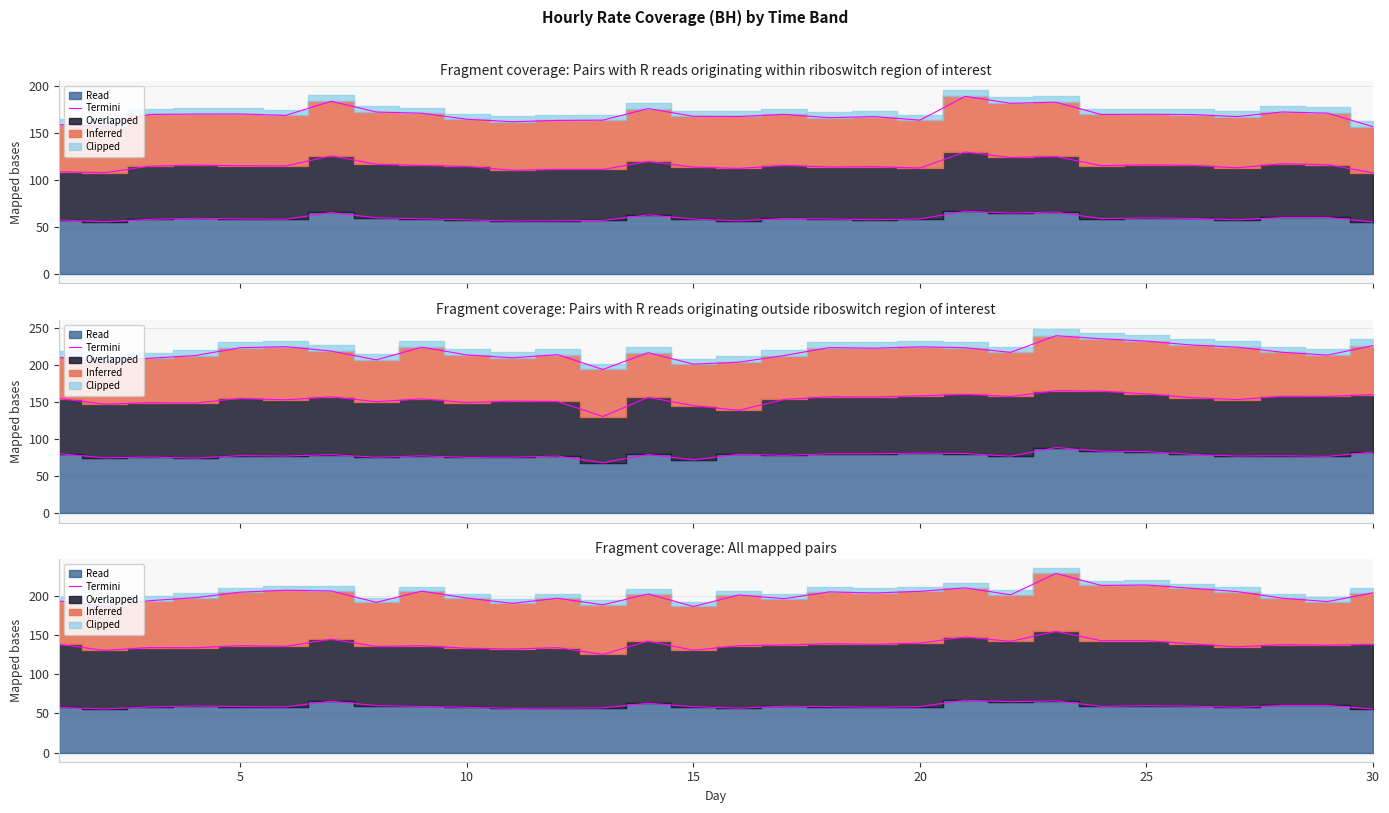

Is it true that the value at 15 is 23.5?

False